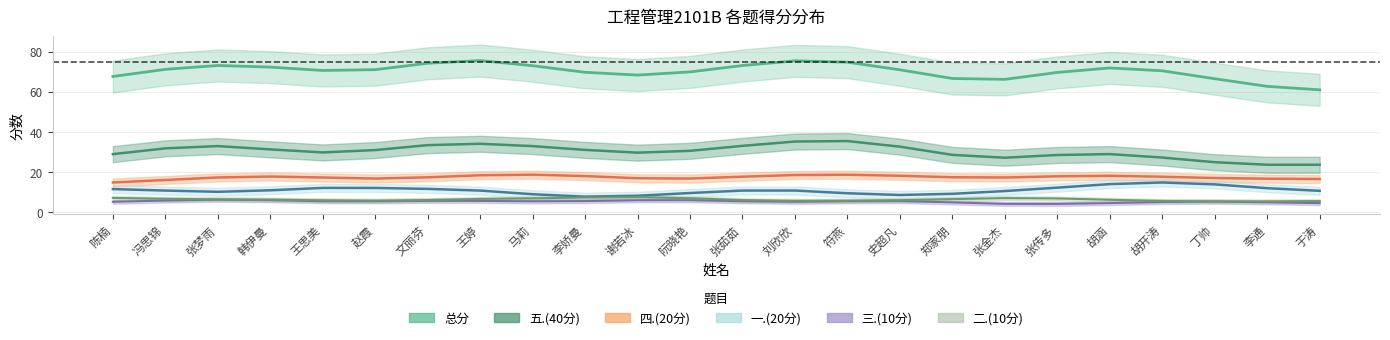

Rank the series at 8 from highest to lowest value.

总分, 五.(40分), 四.(20分), 一.(20分), 三.(10分), 二.(10分)